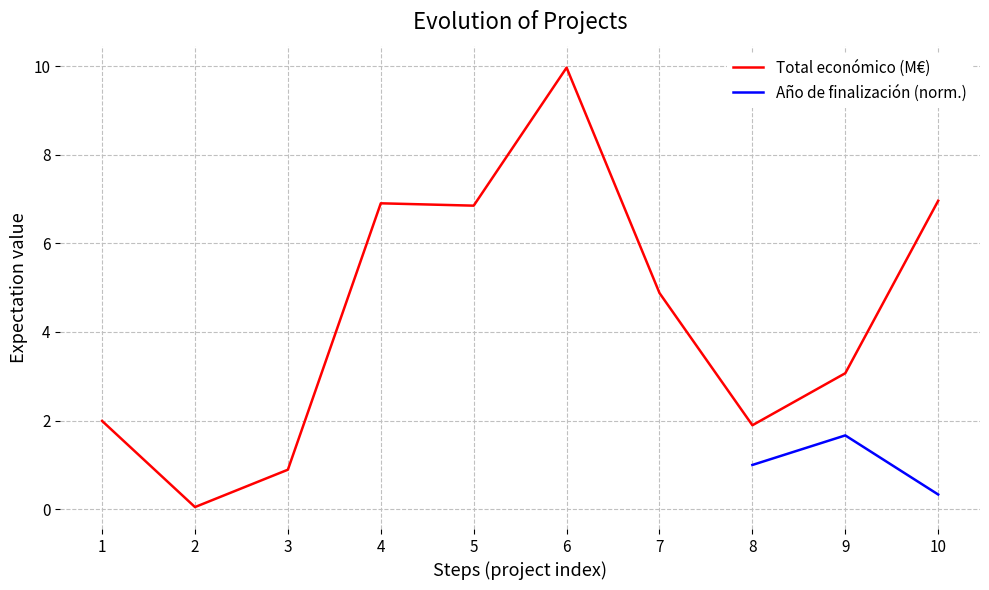

The value of Total económico (M€) at 1 is 2.7. True or false?

False